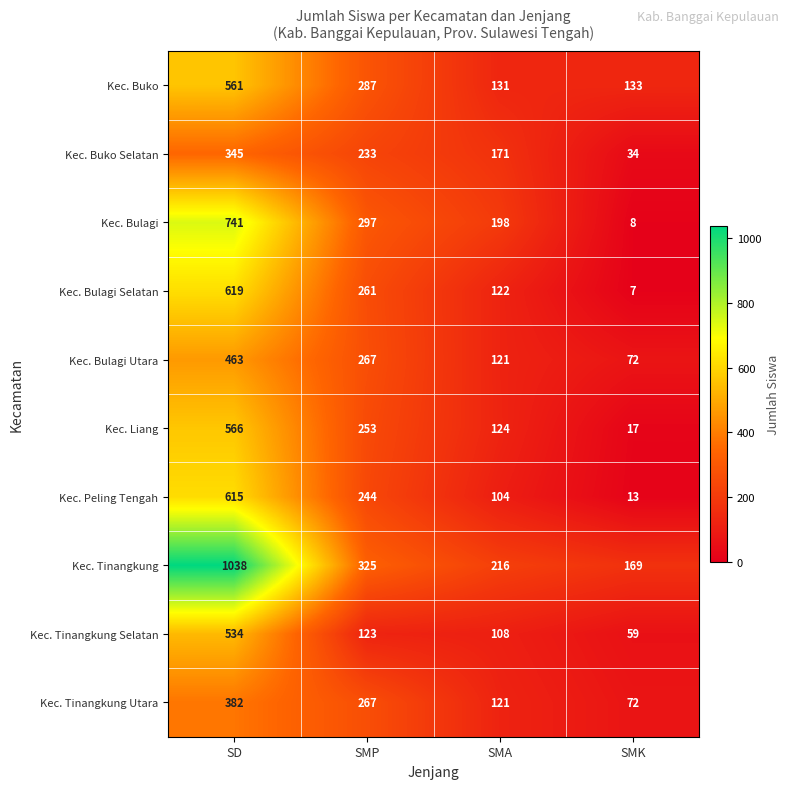

What is the difference between the maximum and minimum values in the Kec. Bulagi Selatan series?

612